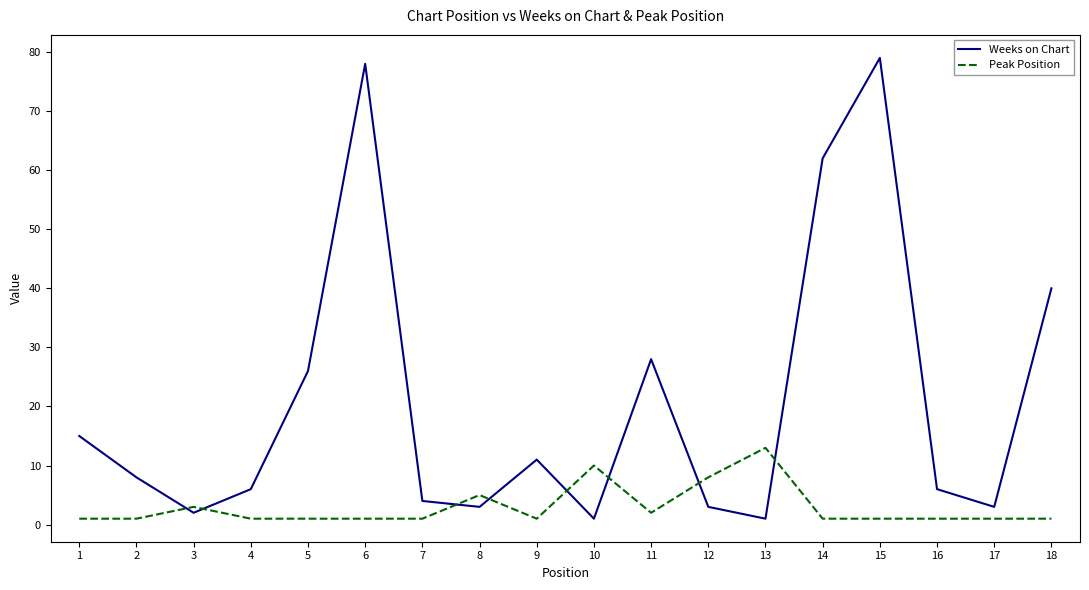

Is the value of Weeks on Chart at 4 greater than the value of Peak Position at 4?

Yes